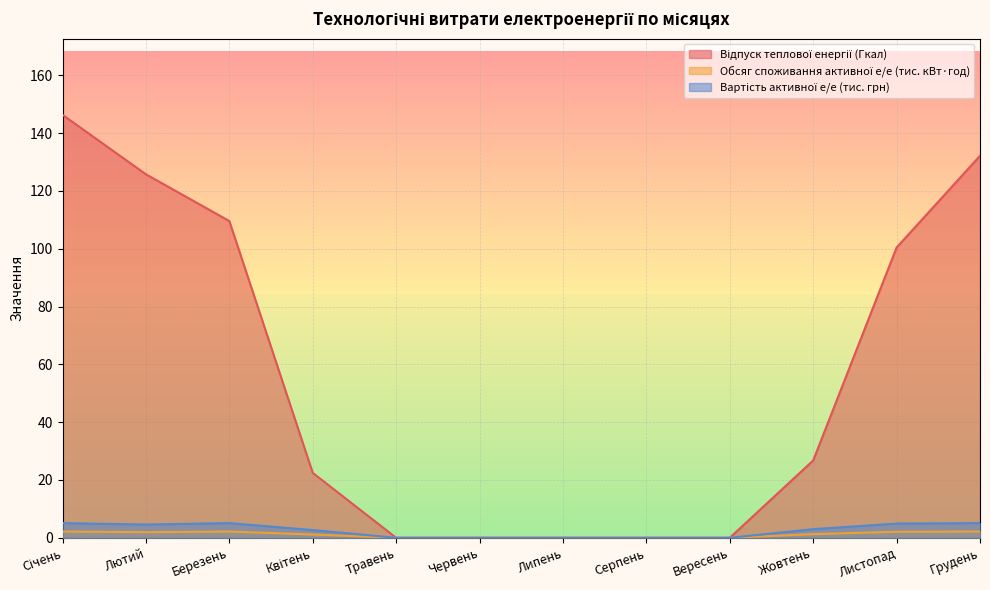

Which label corresponds to the largest value in the chart?

Січень